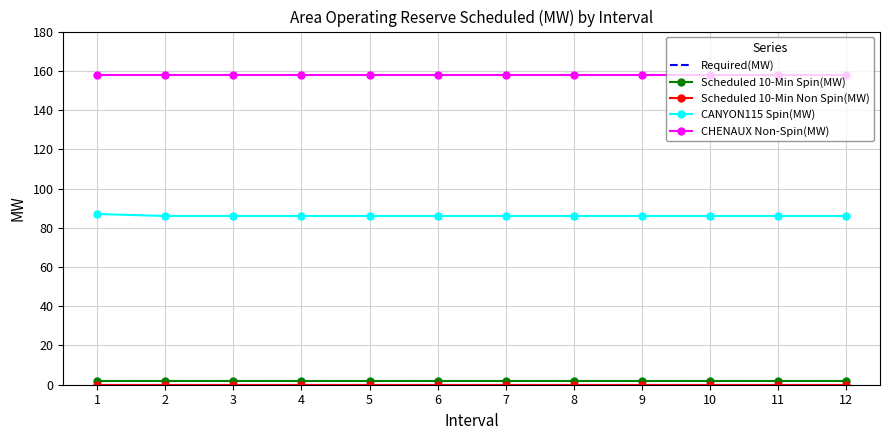

How many series are shown in this chart?

5